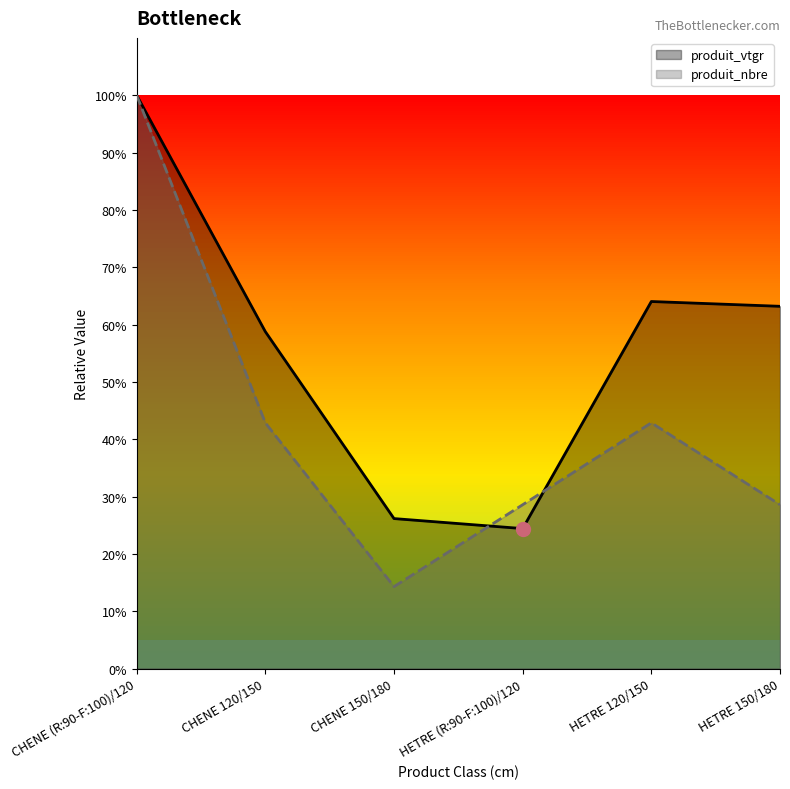

The value of produit_vtgr at HETRE 120/150 is 0.6. True or false?

True